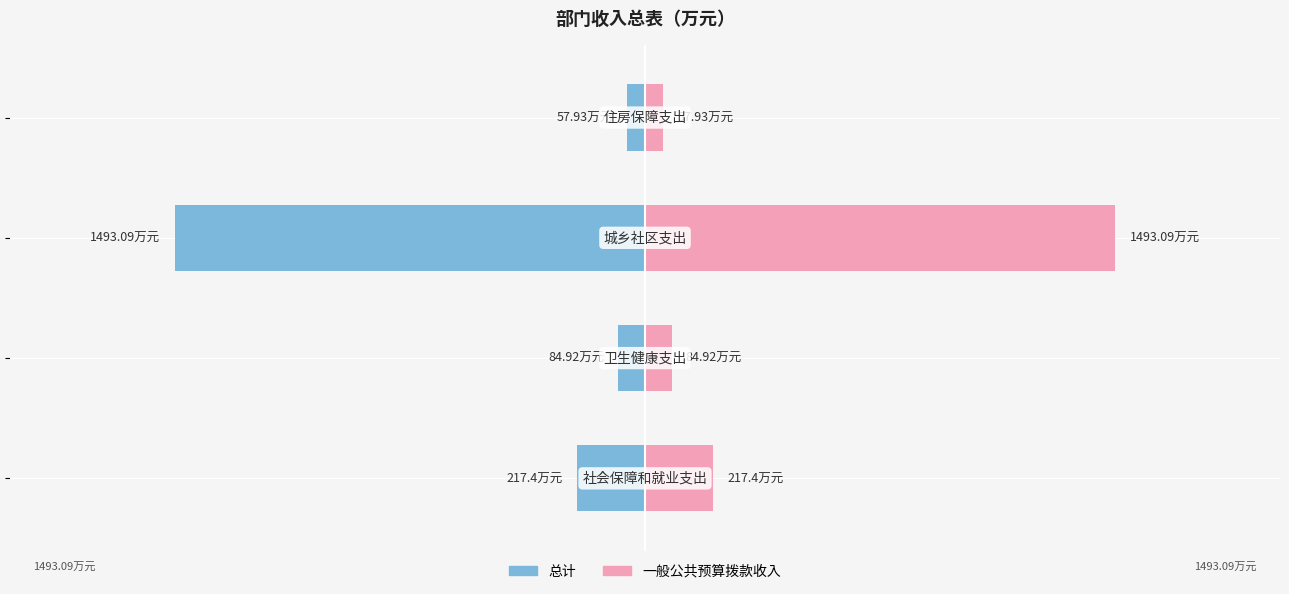

What is the sum of the 一般公共预算拨款收入 values at 0 and 1?

302.3